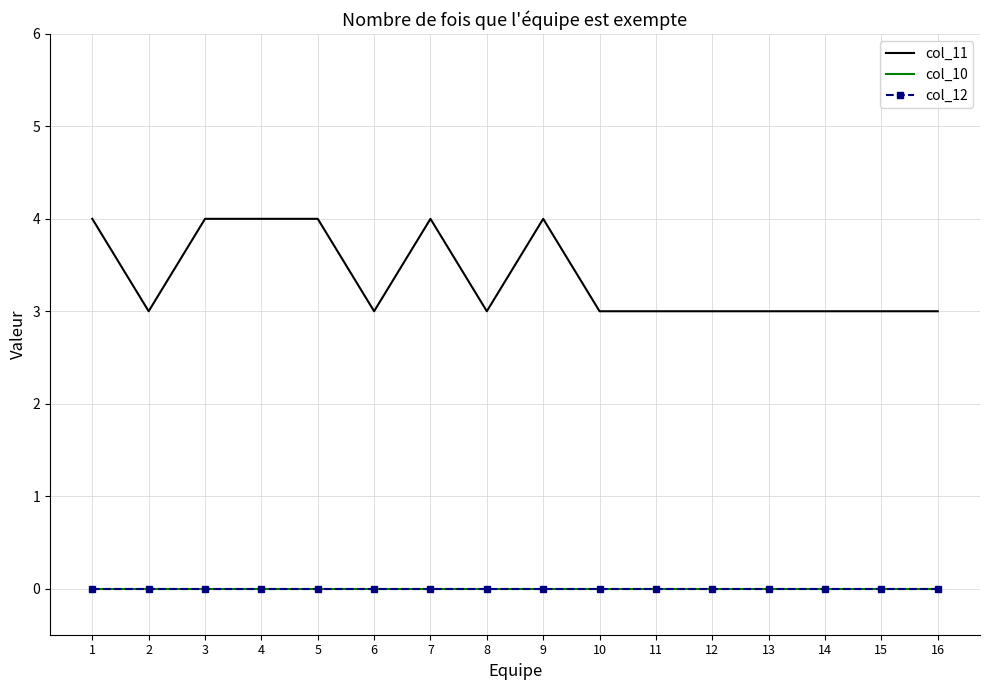

True or false: col_12 and col_11 intersect in this chart.

False